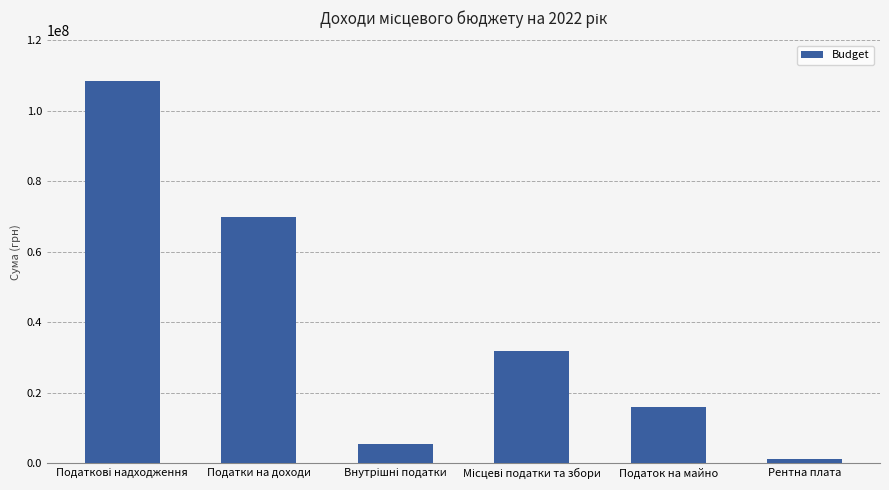

Reading left to right, extract all data points from this chart.

108360700	69960000	5310000	31898000	16023000	1137500